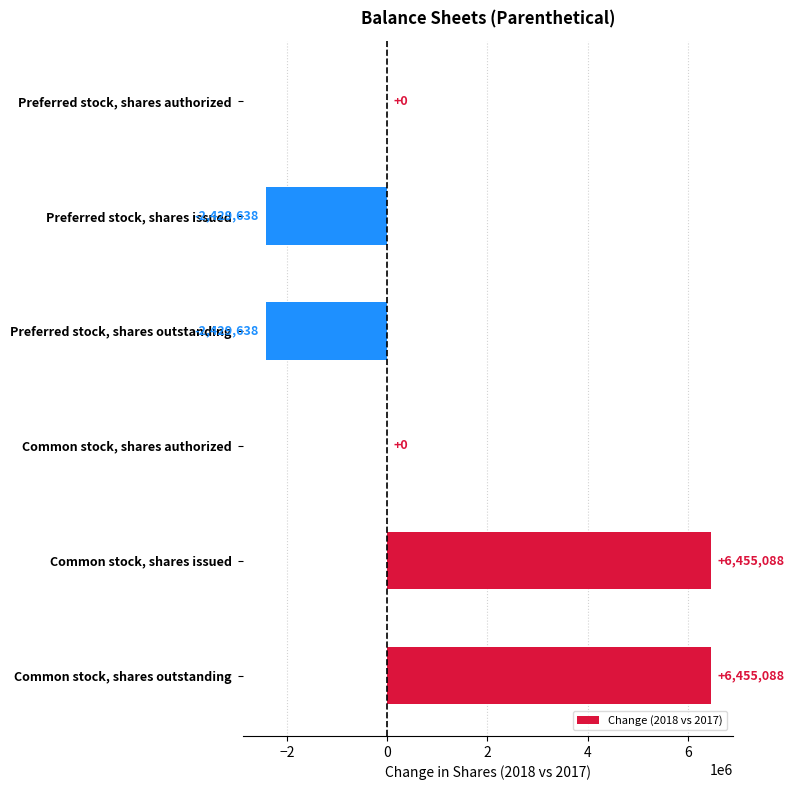

True or false: the data shows -1304167 at Preferred stock, shares issued.

False